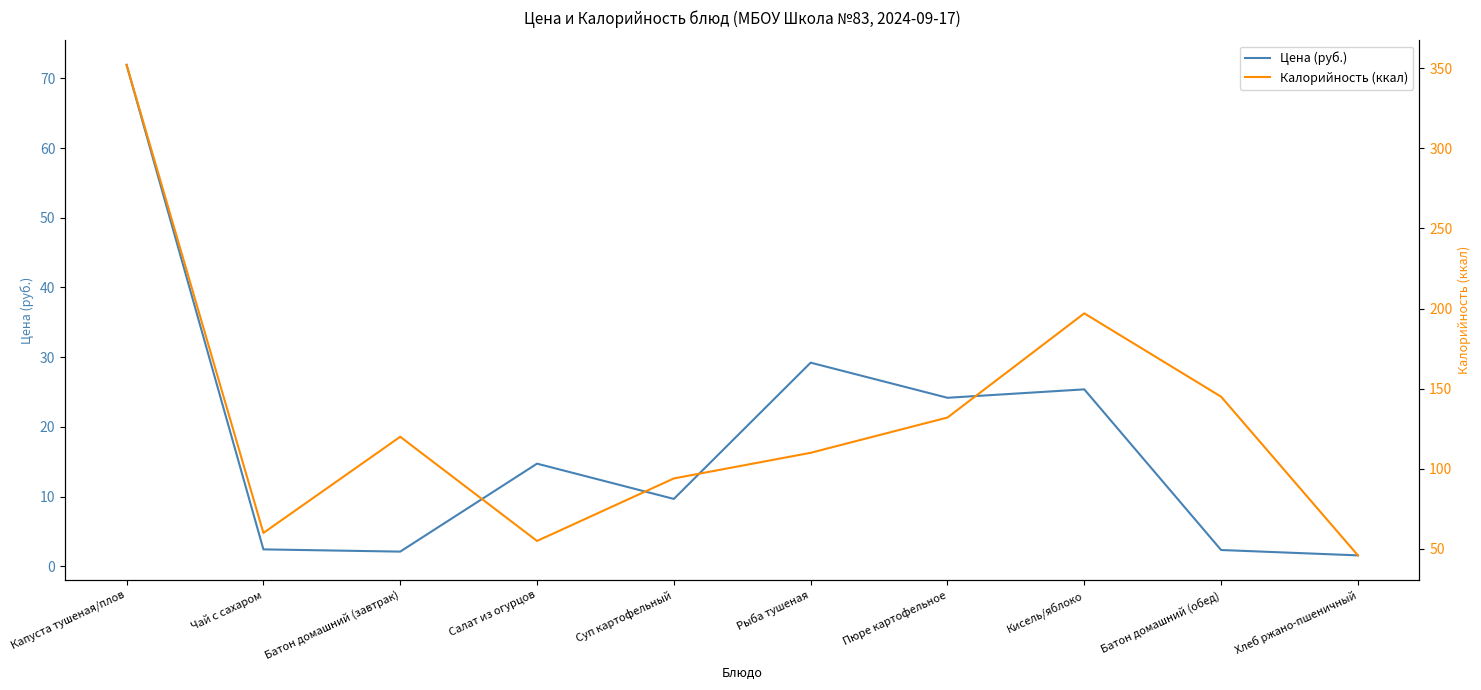

Between Батон домашний (обед) and Кисель/яблоко, which is larger?

Кисель/яблоко